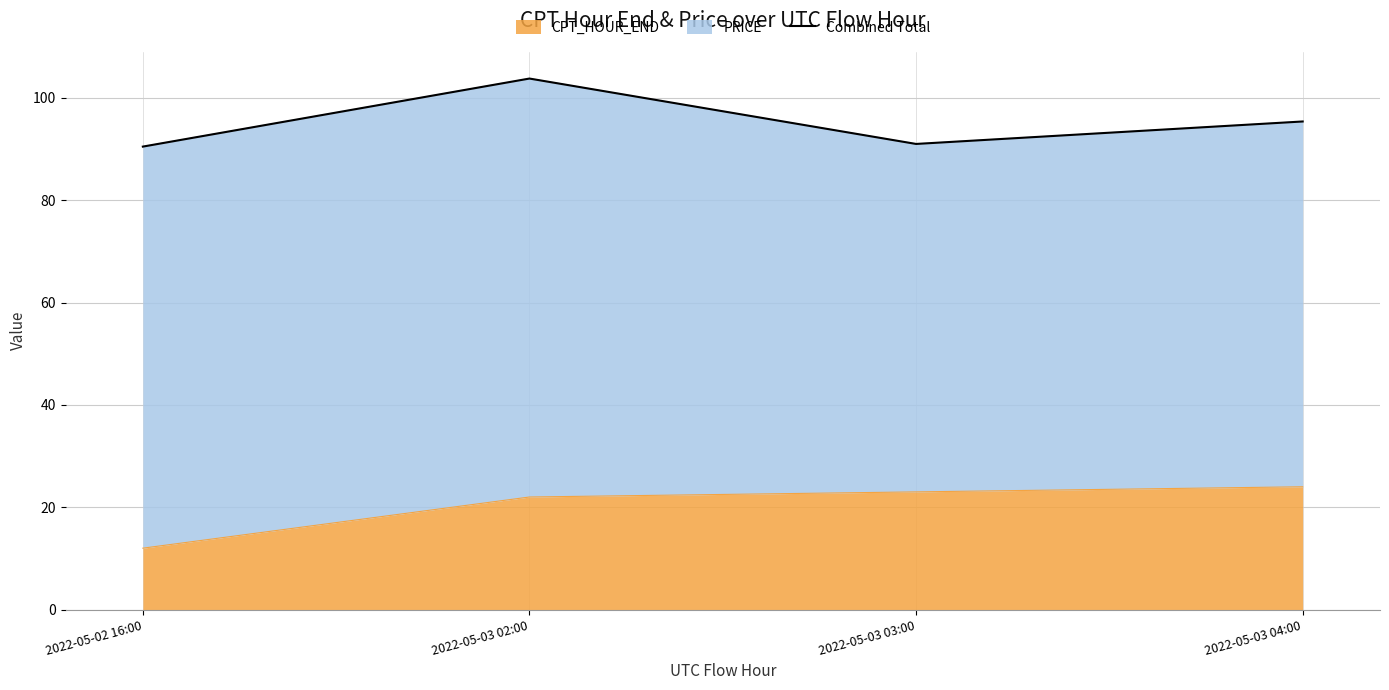

Reading left to right, extract all data points from this chart.

2022-05-02 16:00=90.5	2022-05-03 02:00=103.8	2022-05-03 03:00=91.0	2022-05-03 04:00=95.4